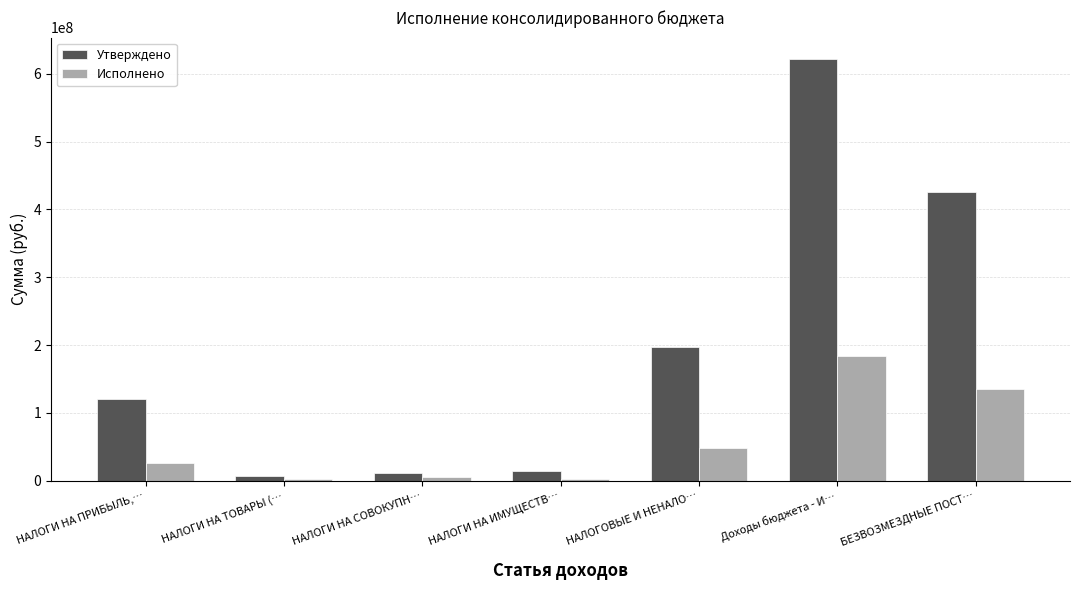

Which series has the largest total across all categories?

Утверждено